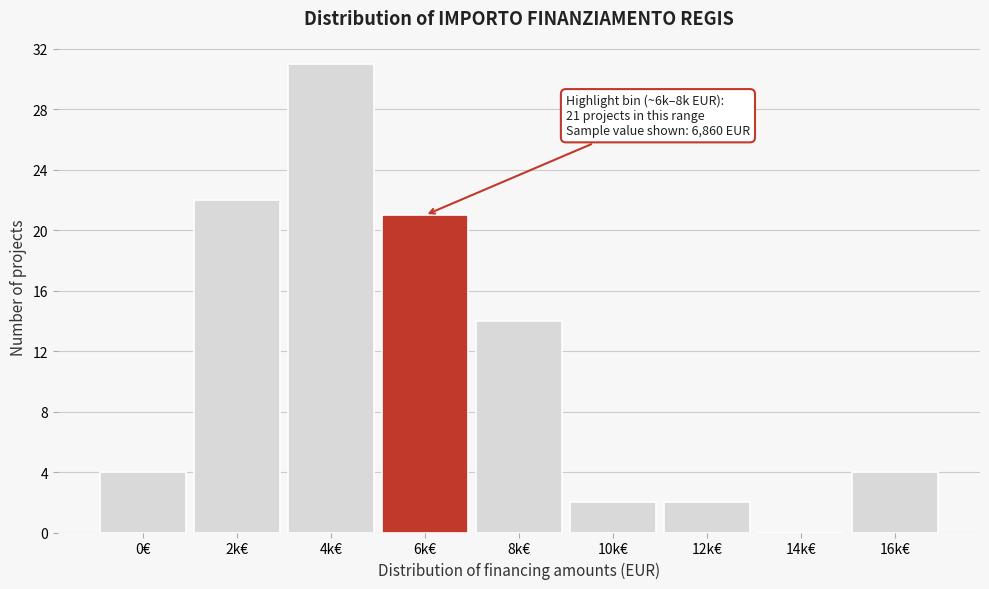

Reading right to left, what are all the values shown in this chart?

16k€=4	14k€=0	12k€=2	10k€=2	8k€=14	6k€=21	4k€=31	2k€=22	0€=4